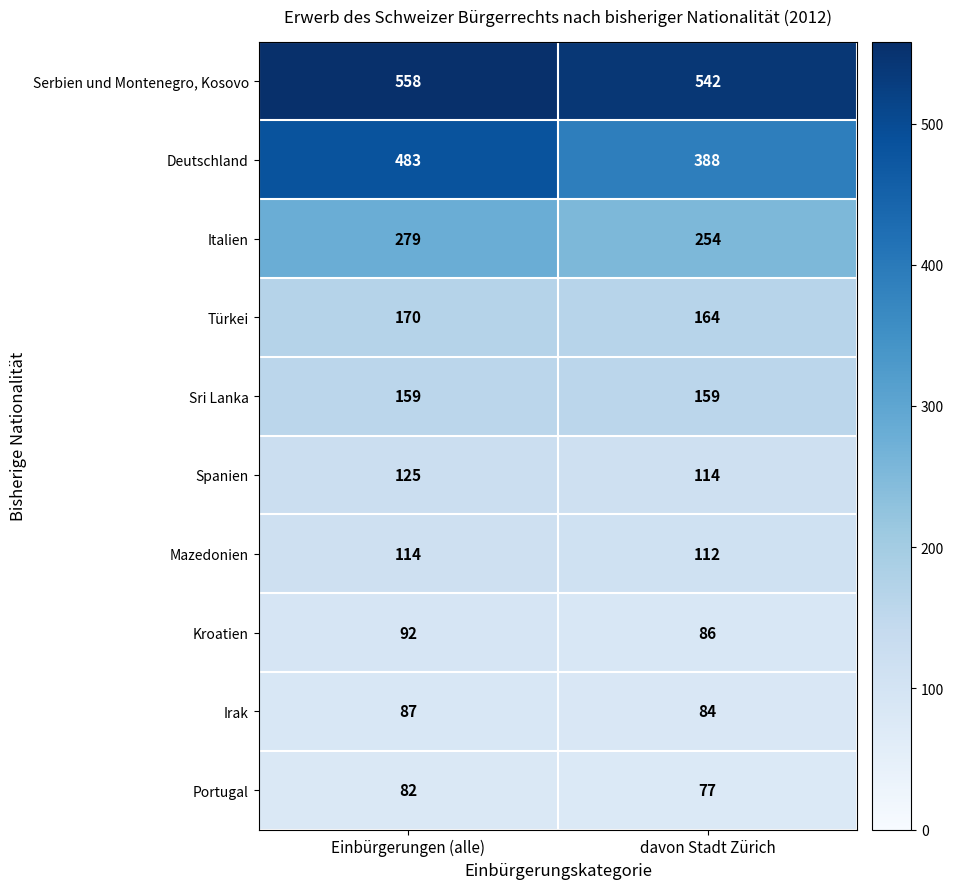

Is it true that Mazedonien equals 76 at davon Stadt Zürich?

False